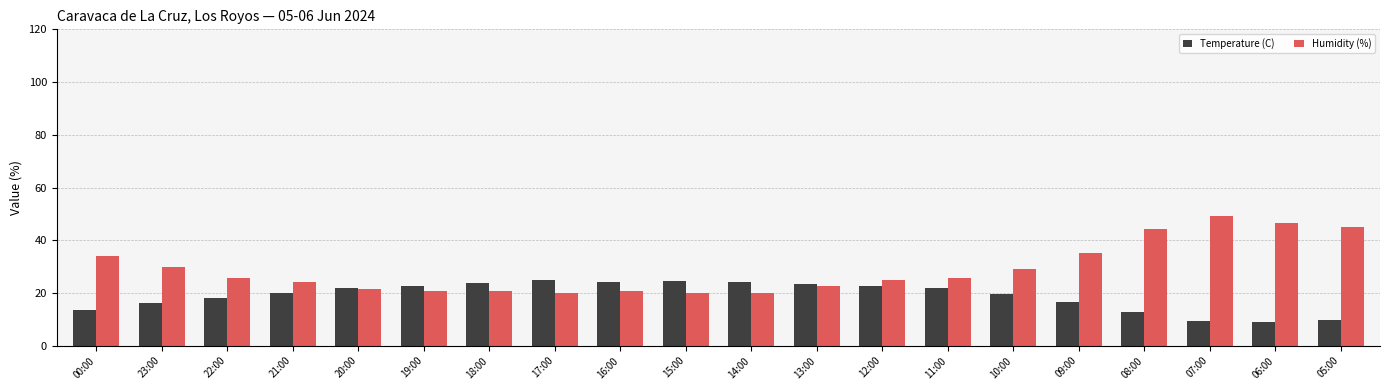

Rank the series by their maximum value, from lowest to highest.

Temperature (C), Humidity (%)